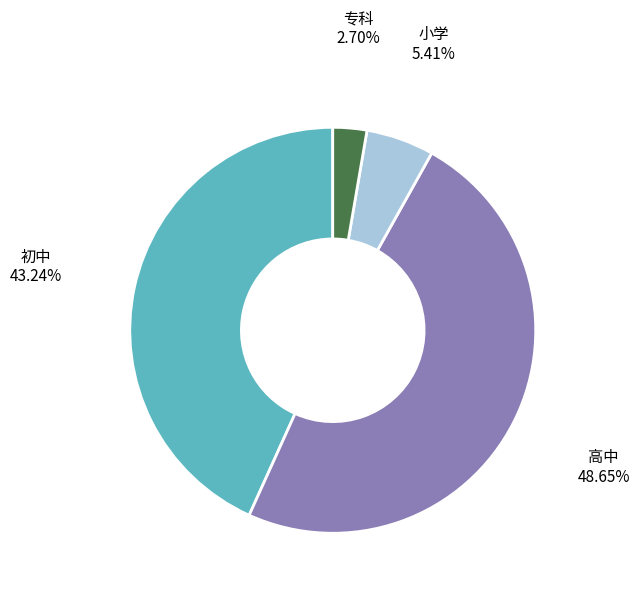

Does 专科 account for over 50% of the chart?

No